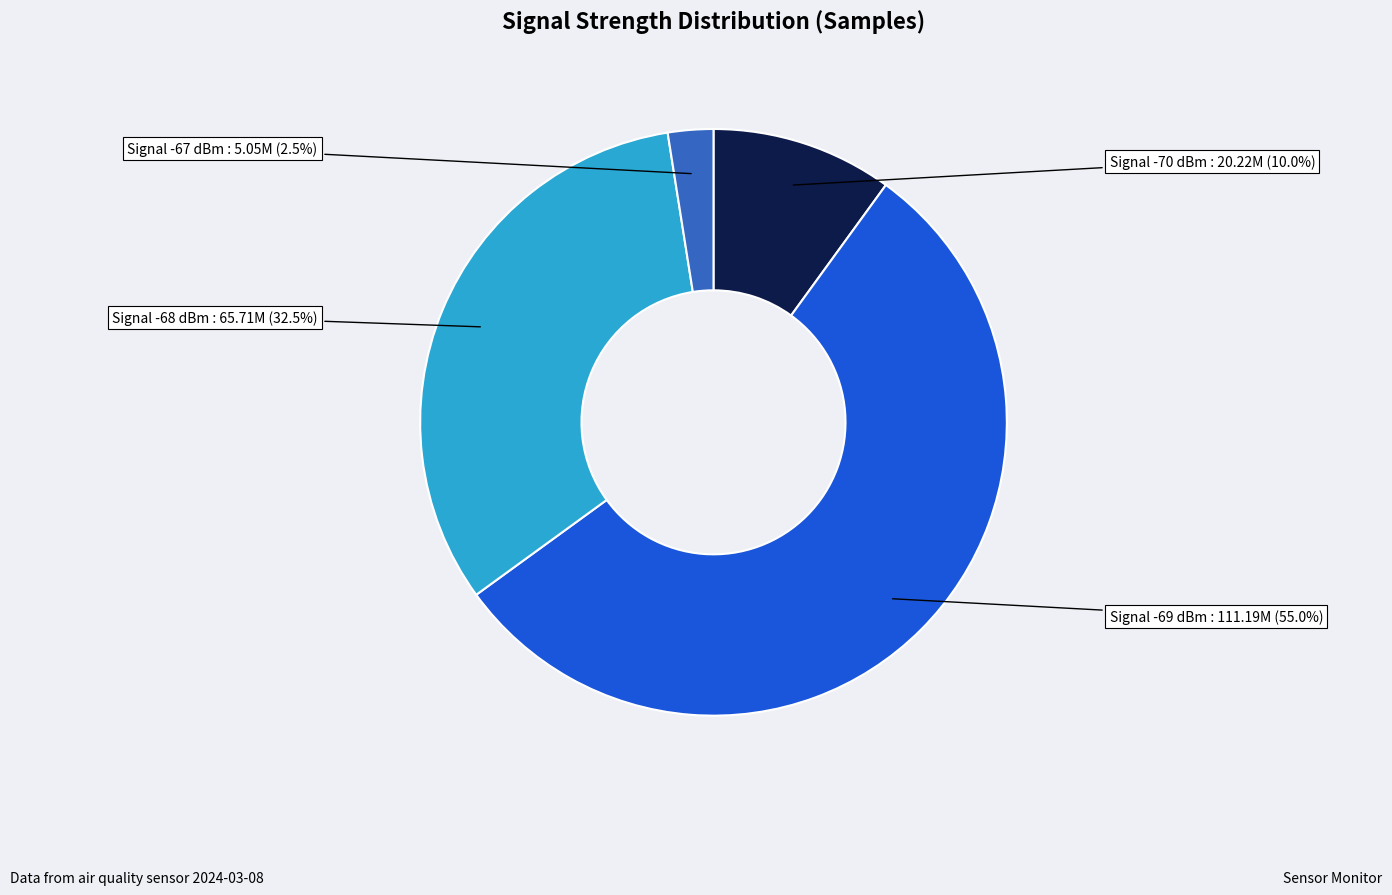

Which has a higher value, Signal -69 dBm or Signal -68 dBm?

Signal -69 dBm